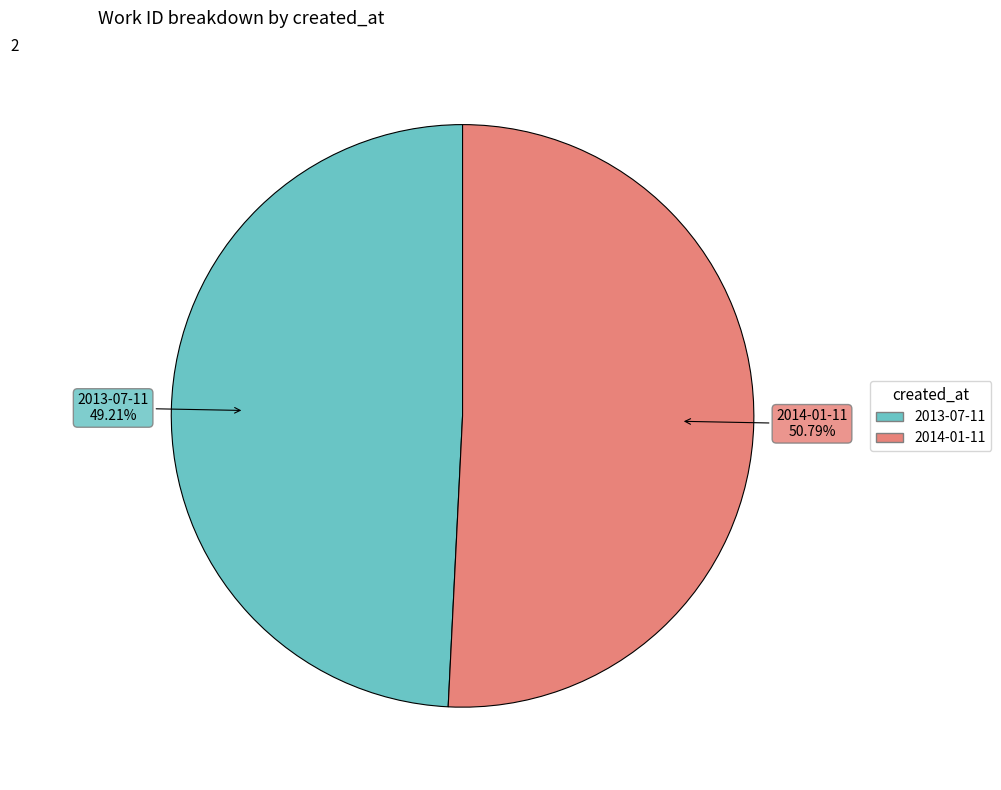

To the nearest percent, what is the difference between the largest and smallest slice percentages?

2%